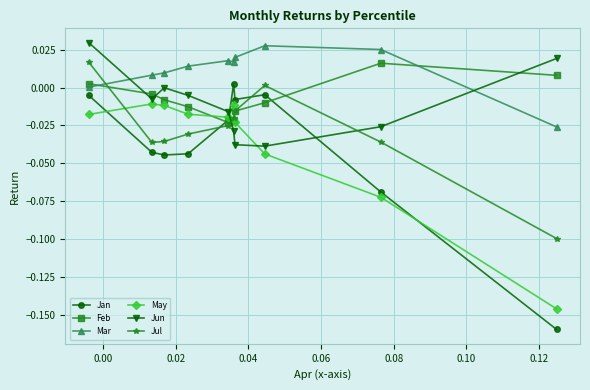

How many distinct data groups are displayed?

6